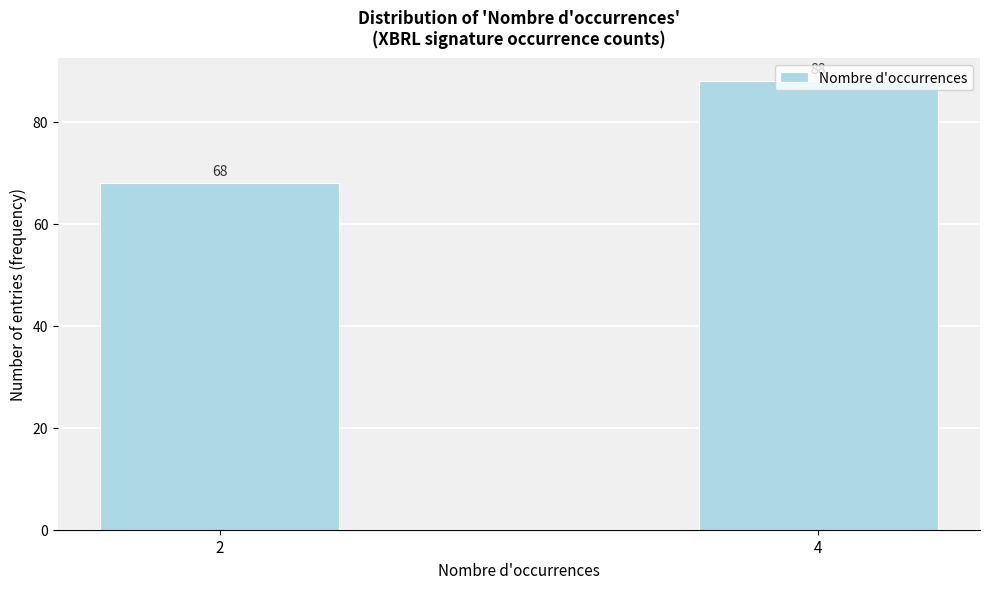

What is the smallest value displayed?

68